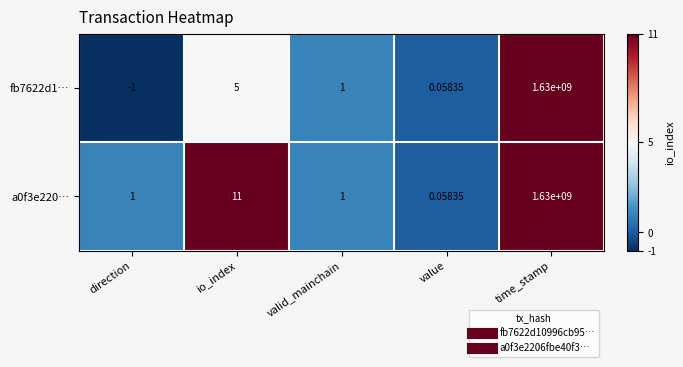

At which category is the sum across all series the highest?

time_stamp